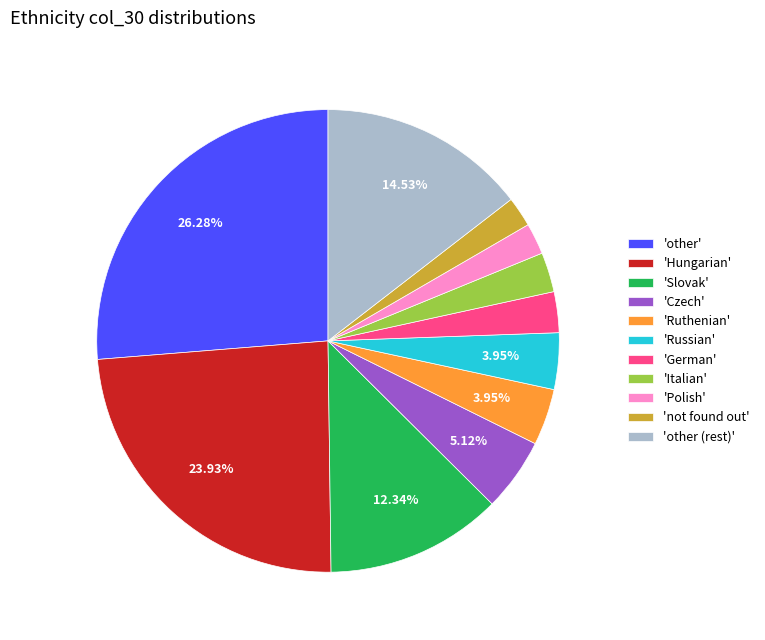

How many slices are in this pie chart?

11